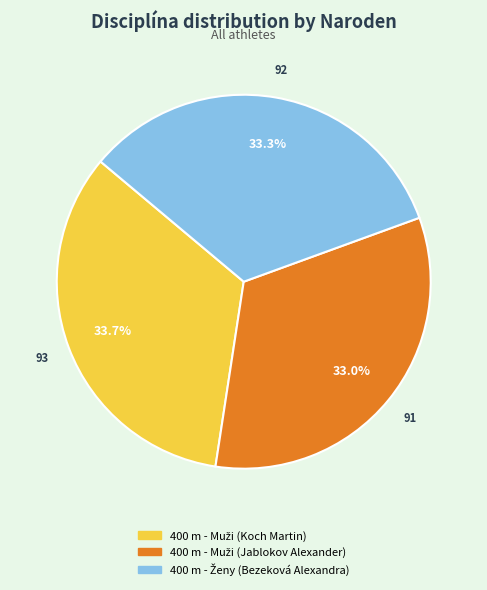

Is there a majority slice in this chart?

No